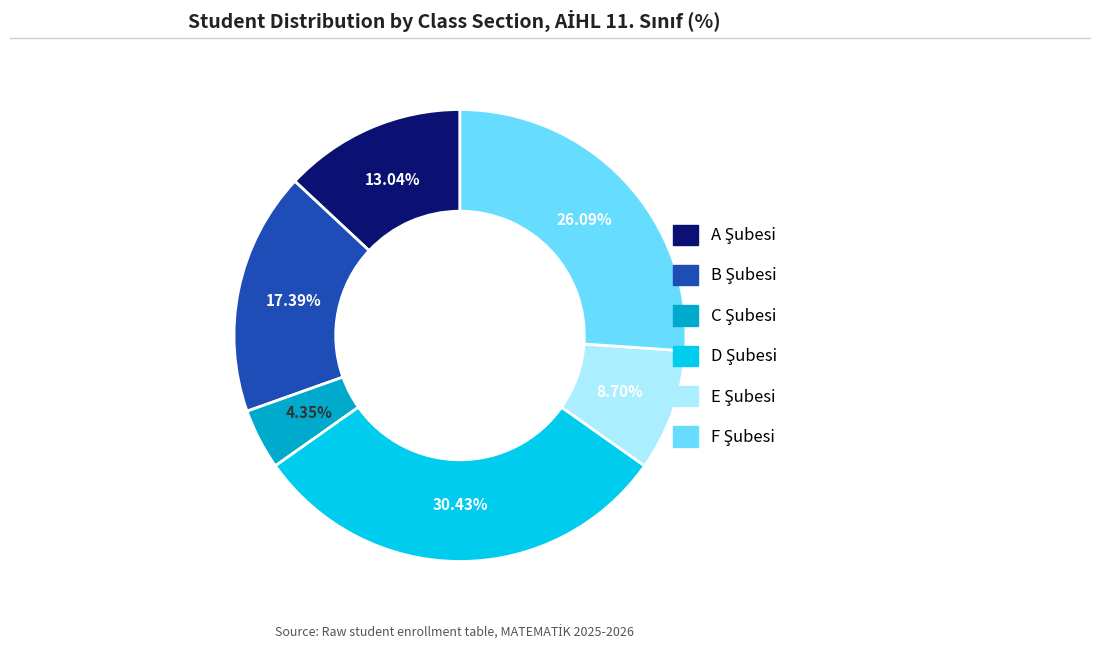

Is there a majority slice in this chart?

No